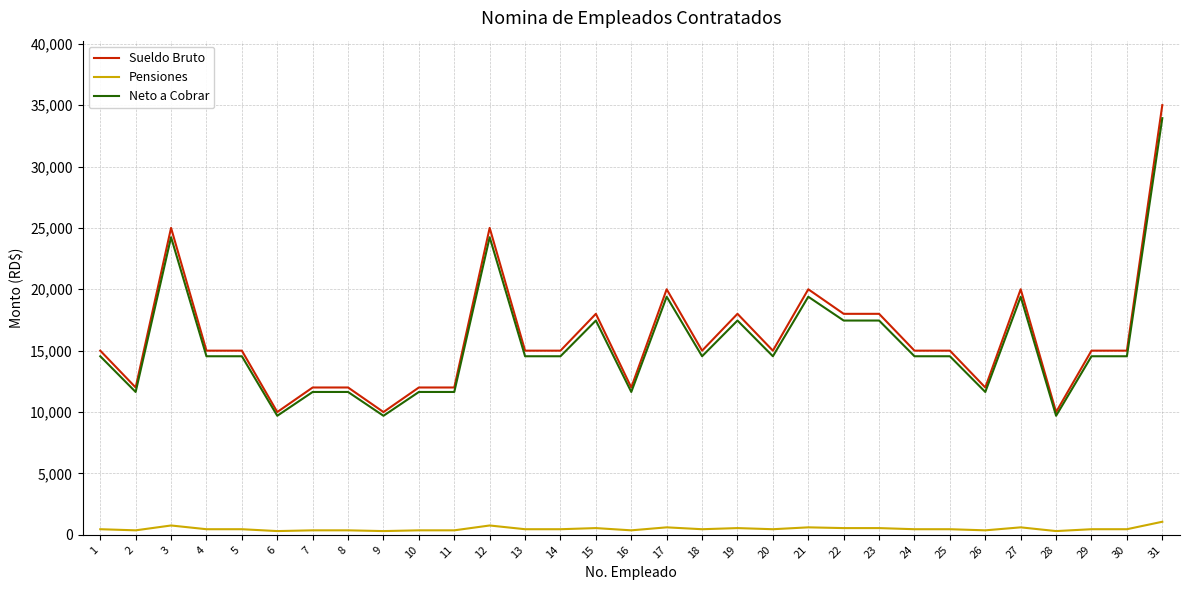

What is the greatest value displayed?

35000.0